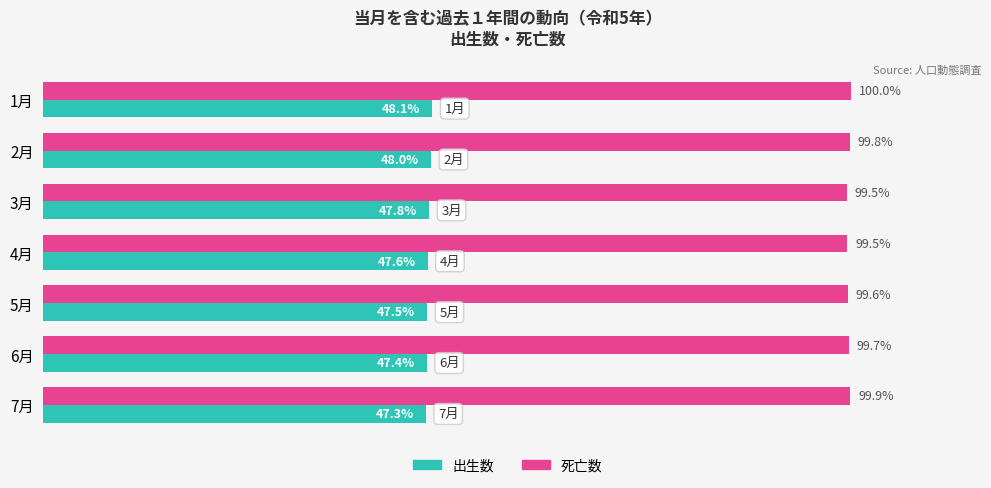

List the series in order of their overall mean, highest first.

死亡数, 出生数